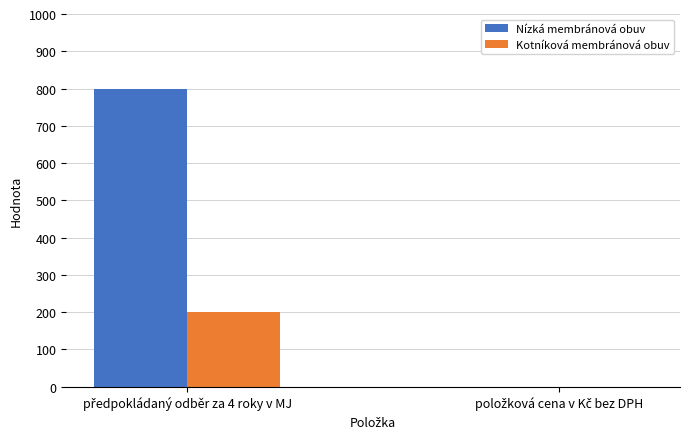

What is the sum of all Kotníková membránová obuv values?

200